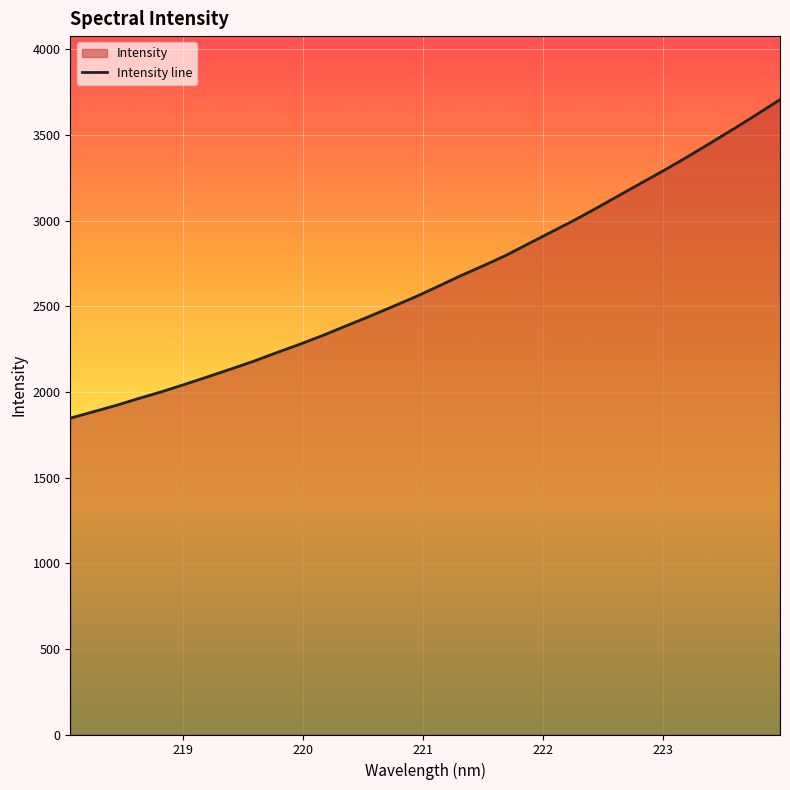

What is the minimum value shown in the chart?

1847.0